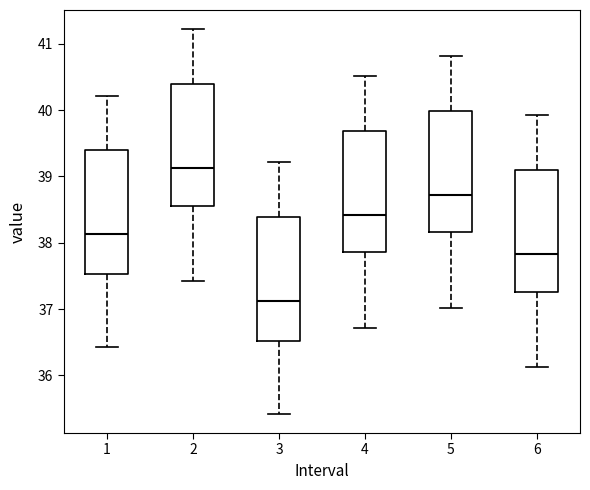

Reading left to right, read every box against the y-axis: the position of its median line, the range the box covers, and the ends of its whiskers. The values are not printed on the chart, so give them approximately, as read against the axis.

1: median 38.1, box 37.5 to 39.4, whiskers 36.4 to 40.2
2: median 39.1, box 38.6 to 40.4, whiskers 37.4 to 41.2
3: median 37.1, box 36.5 to 38.4, whiskers 35.4 to 39.2
4: median 38.4, box 37.9 to 39.7, whiskers 36.7 to 40.5
5: median 38.7, box 38.2 to 40.0, whiskers 37.0 to 40.8
6: median 37.8, box 37.3 to 39.1, whiskers 36.1 to 39.9